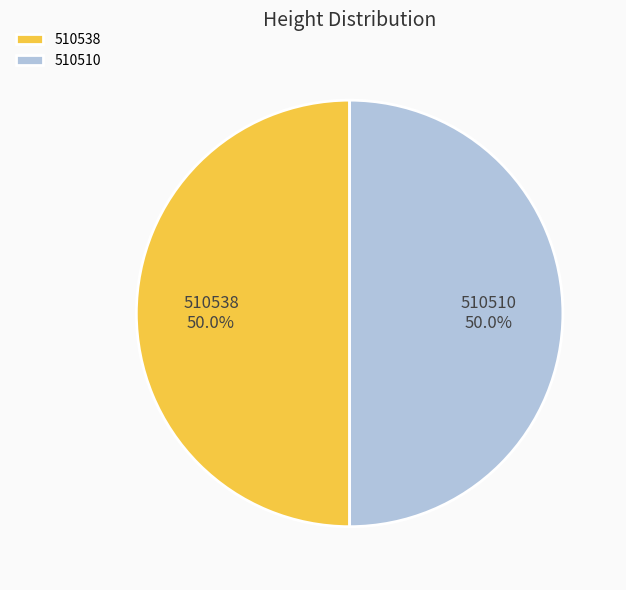

What percentage is the 510538 slice, to the nearest percent?

50%